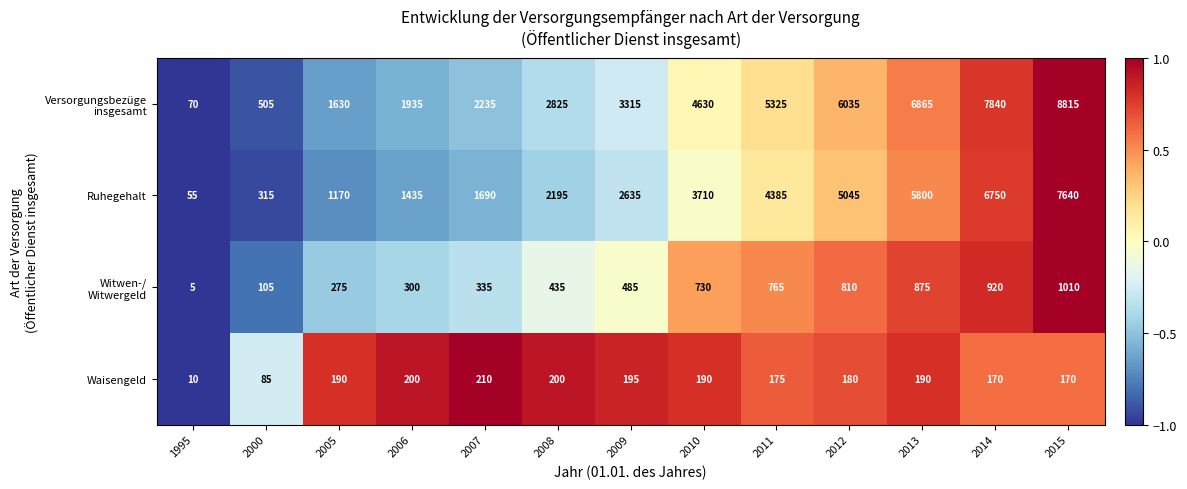

What is the total value across all series at 2012?

12070